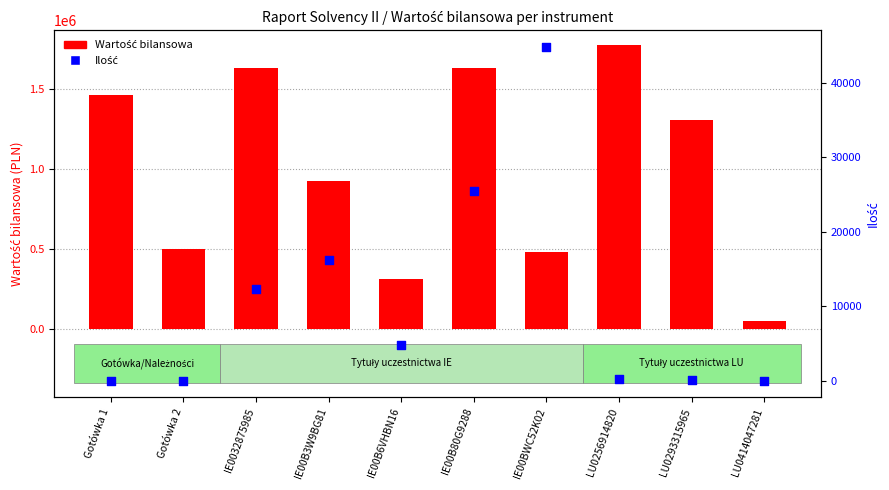

At which category is the sum across all series the highest?

LU0256914820